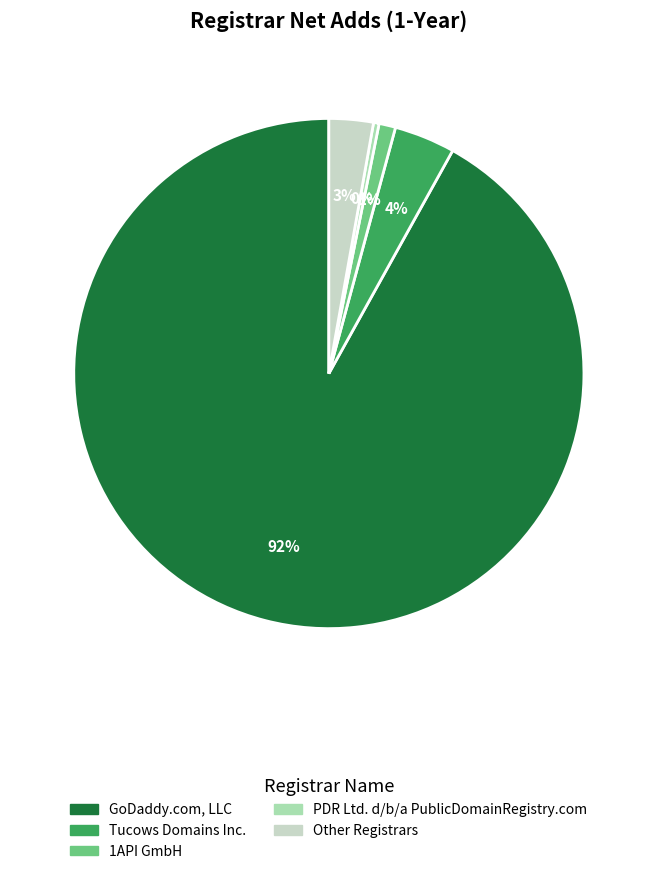

Count the number of slices in the pie.

5